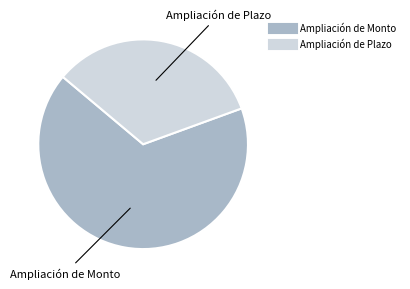

Between Ampliación de Monto and Ampliación de Plazo, which is larger?

Ampliación de Monto